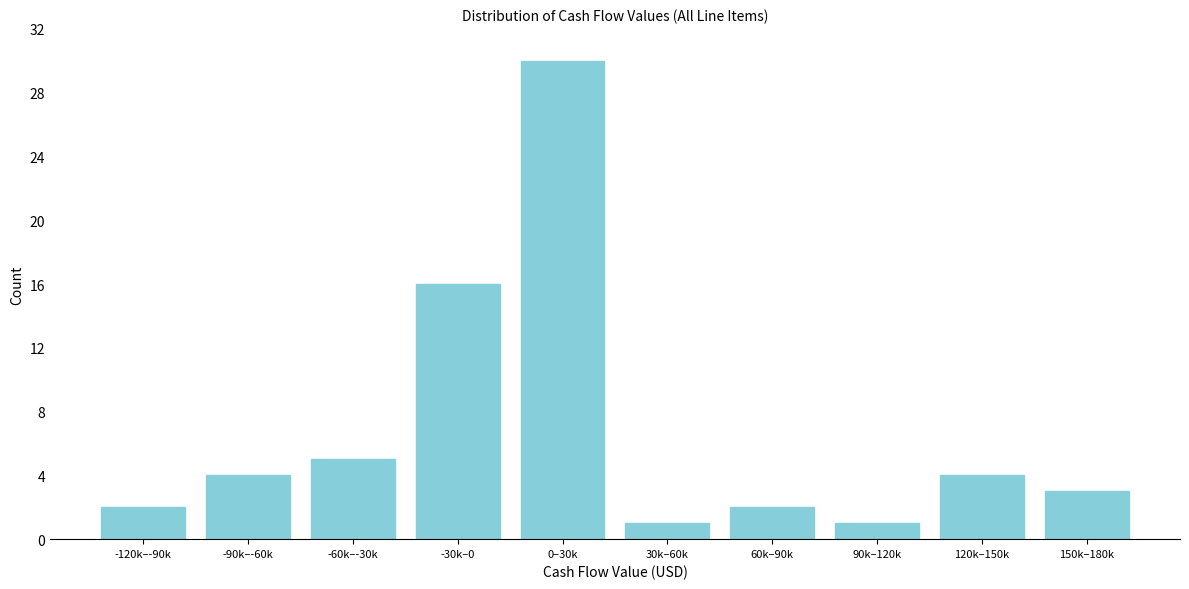

Reading right to left, what are all the values shown in this chart?

3	4	1	2	1	30	16	5	4	2